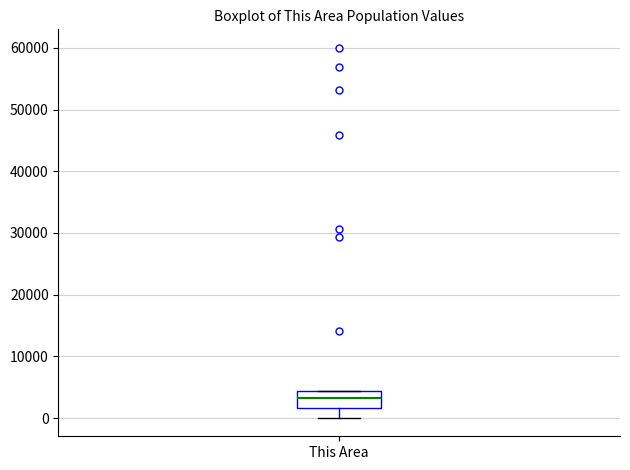

Read this box plot against the y-axis: the position of the median line, the range covered by the box, and the ends of both whiskers. The values are not printed on the chart, so give them approximately, as read against the axis.

median 3000, box 2000 to 4000, whiskers 0 to 4000